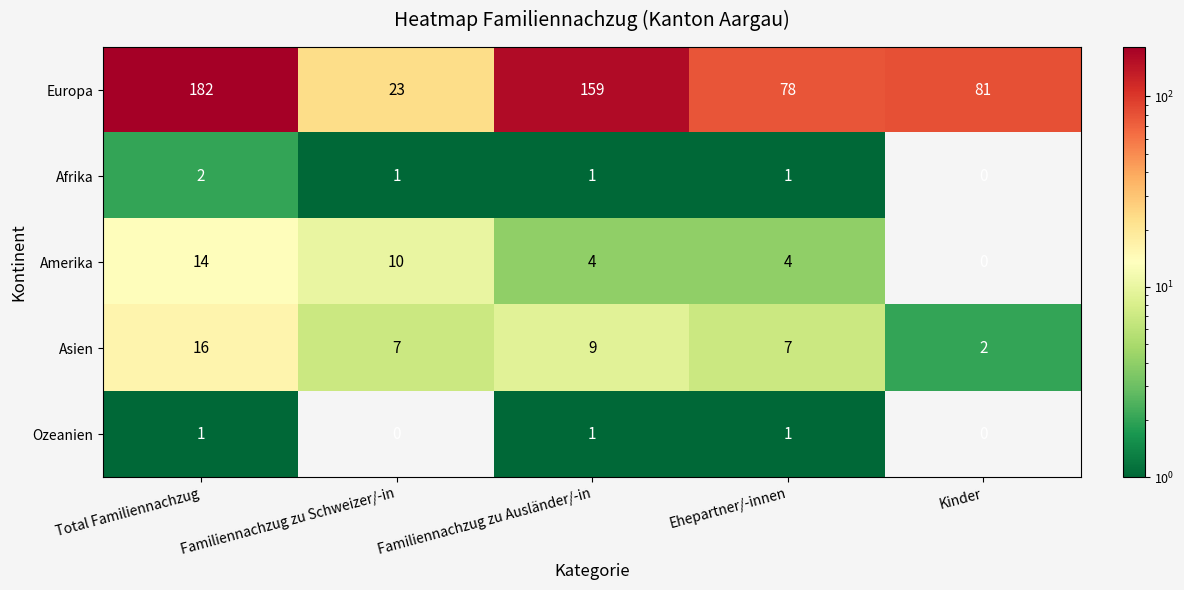

What is the total value across all series at Total Familiennachzug?

215